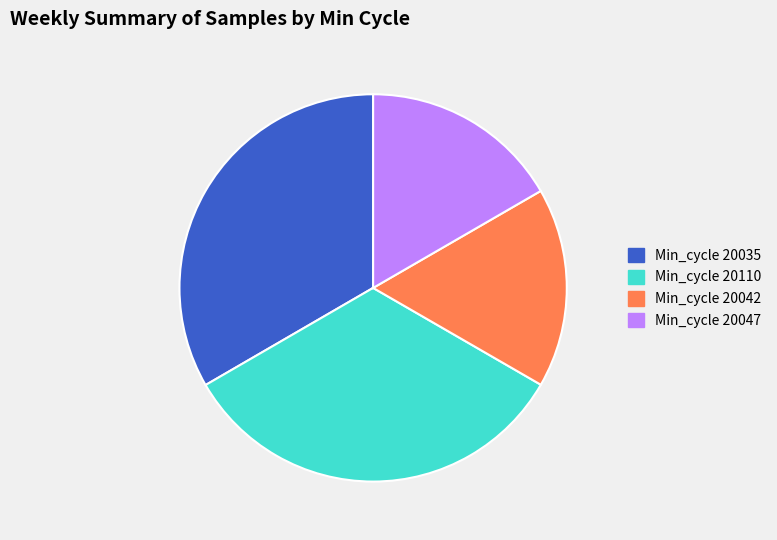

How many segments does this pie chart have?

4